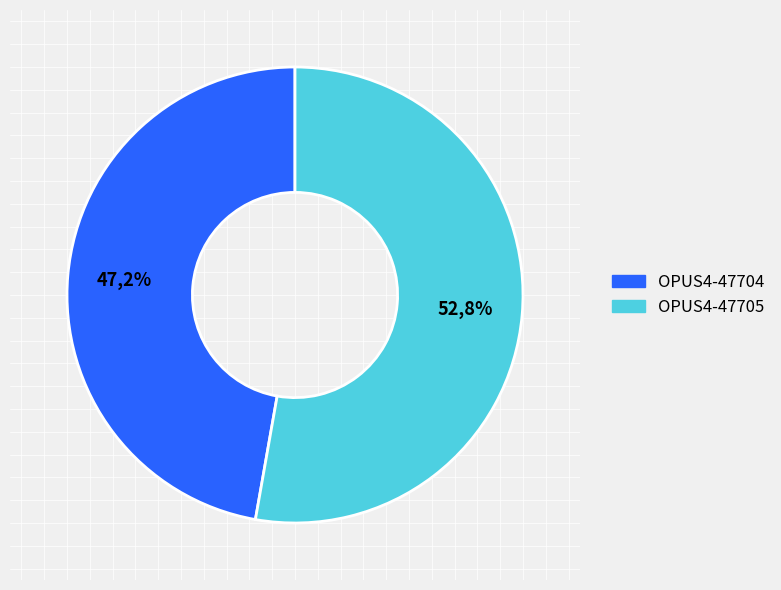

To the nearest percent, what is the average slice percentage?

50%